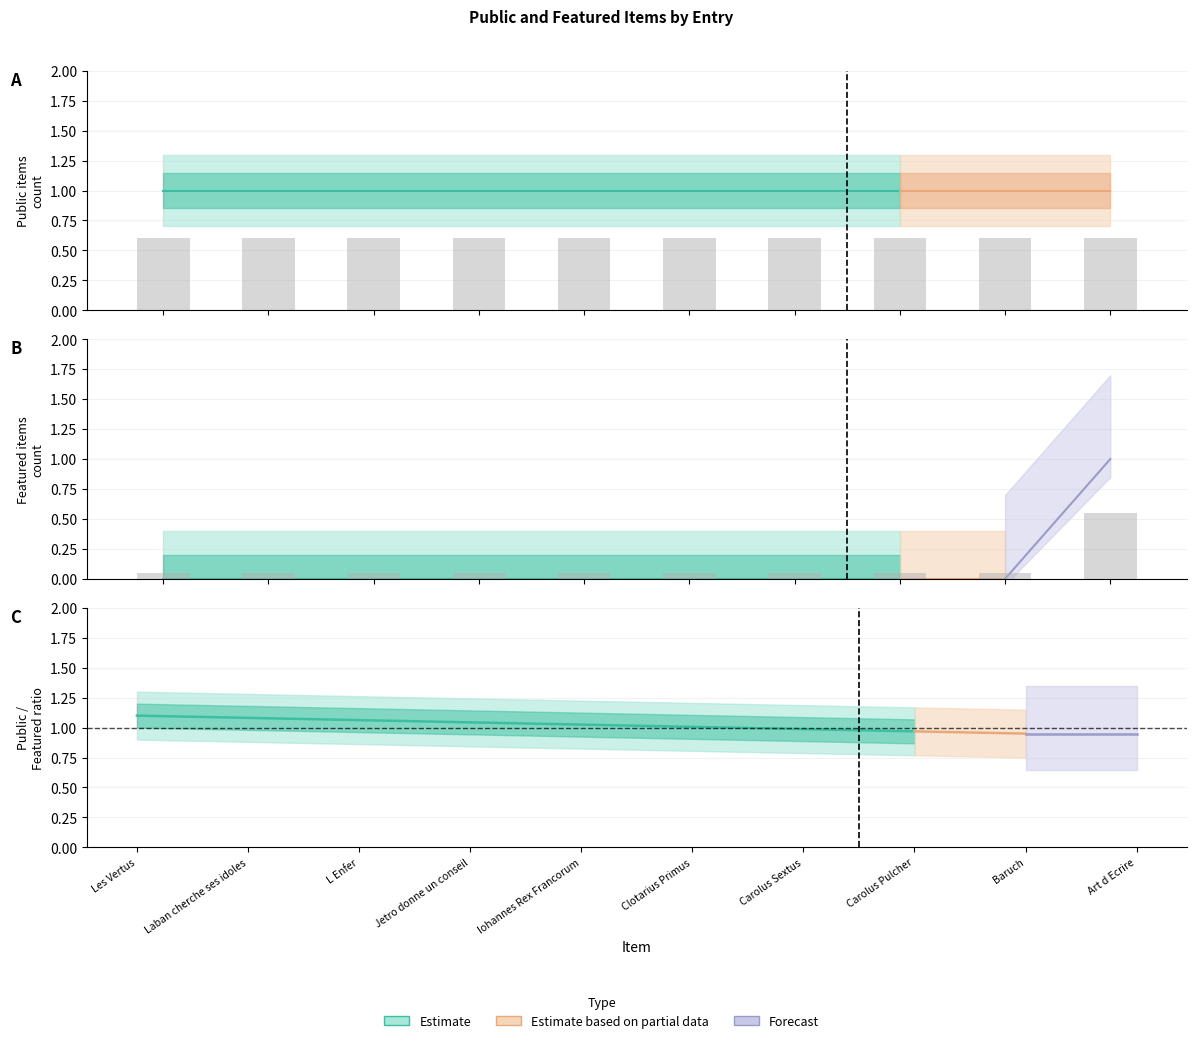

What is the difference between the values at Art d Ecrire and Carolus Pulcher?

0.5